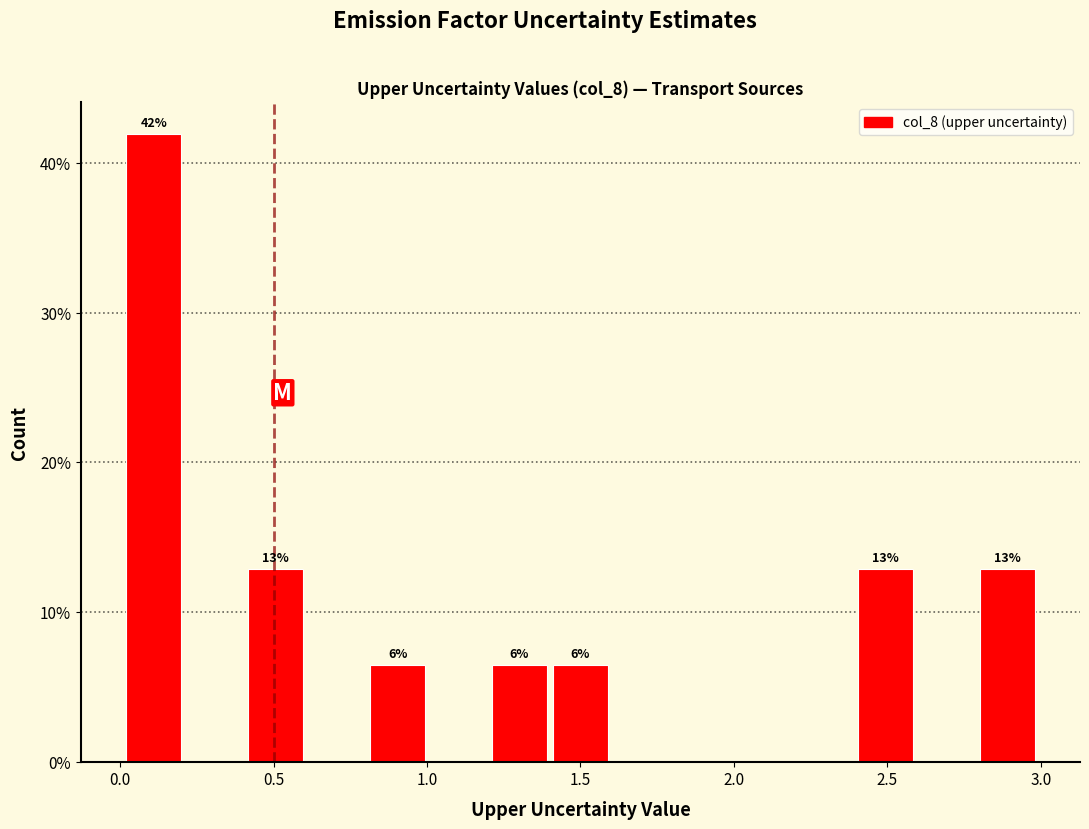

Around what value on the x-axis is the tallest bar? Give the approximate position of its centre, as read against the axis.

0.10